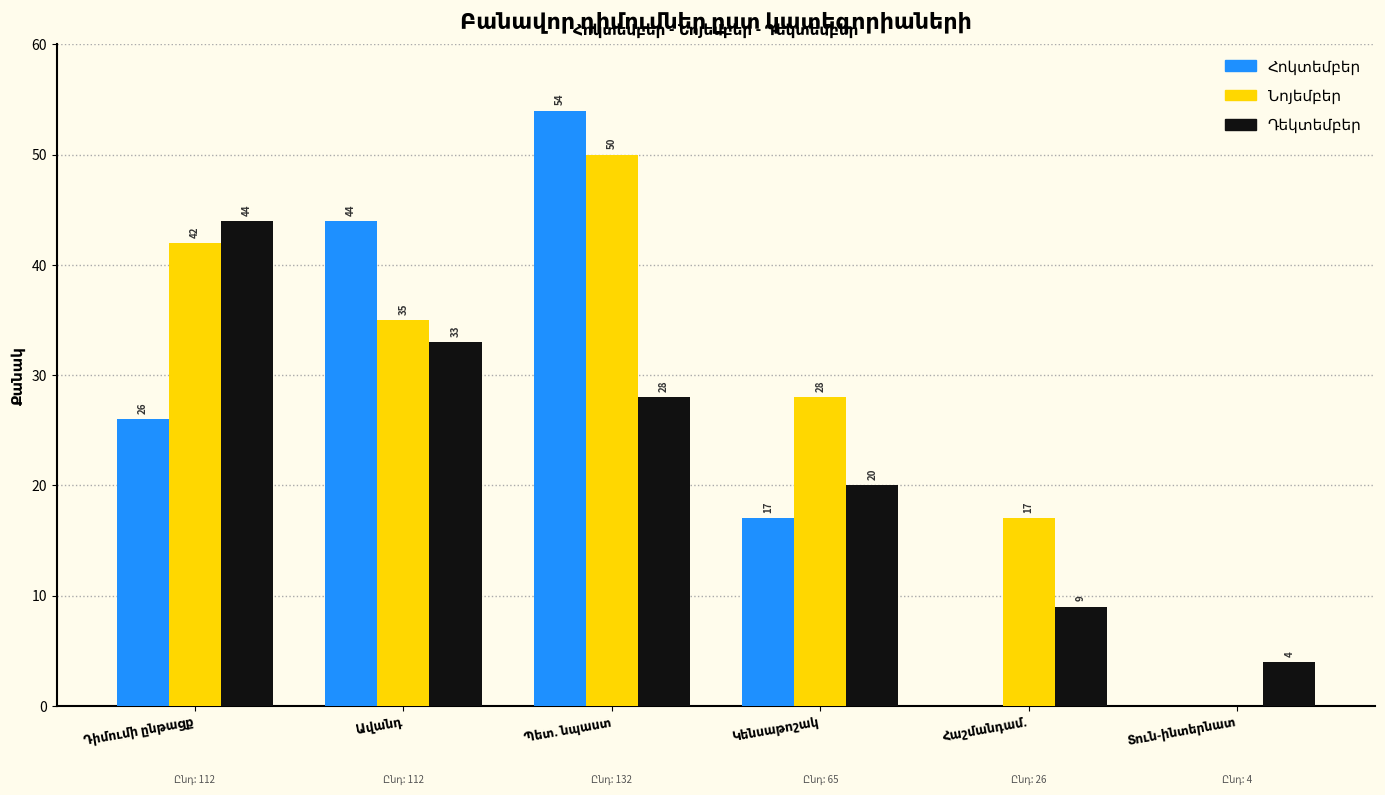

What is the greatest value displayed?

54